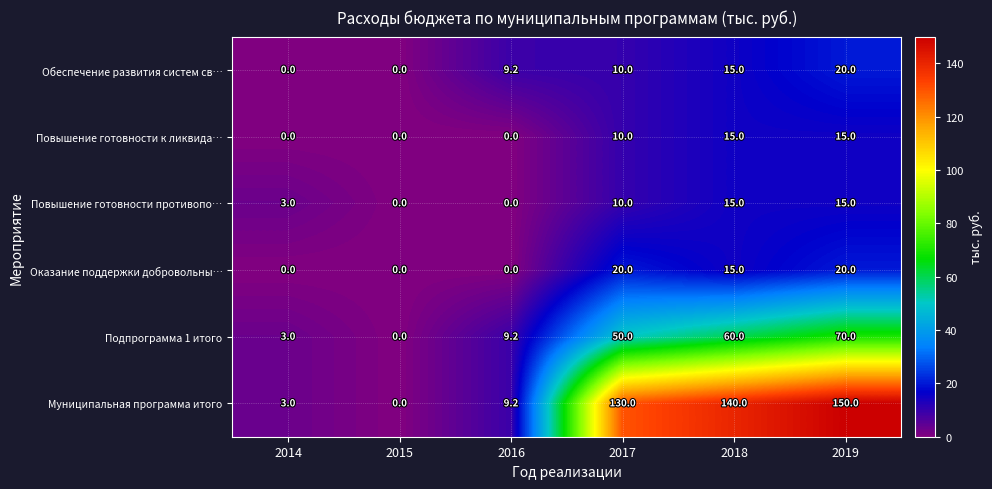

The value of Подпрограмма 1 итого at 2019 is 70.0. True or false?

True